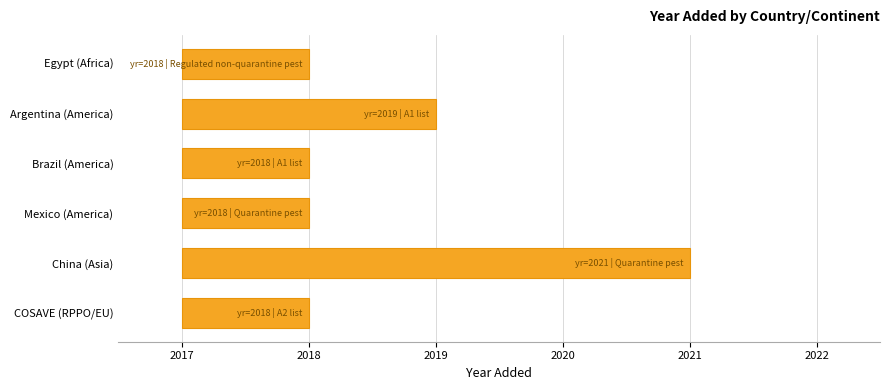

How many values are between 1 and 2?

5